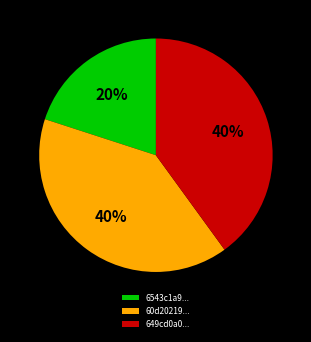

Which slice is the smallest?

6543c1a9...